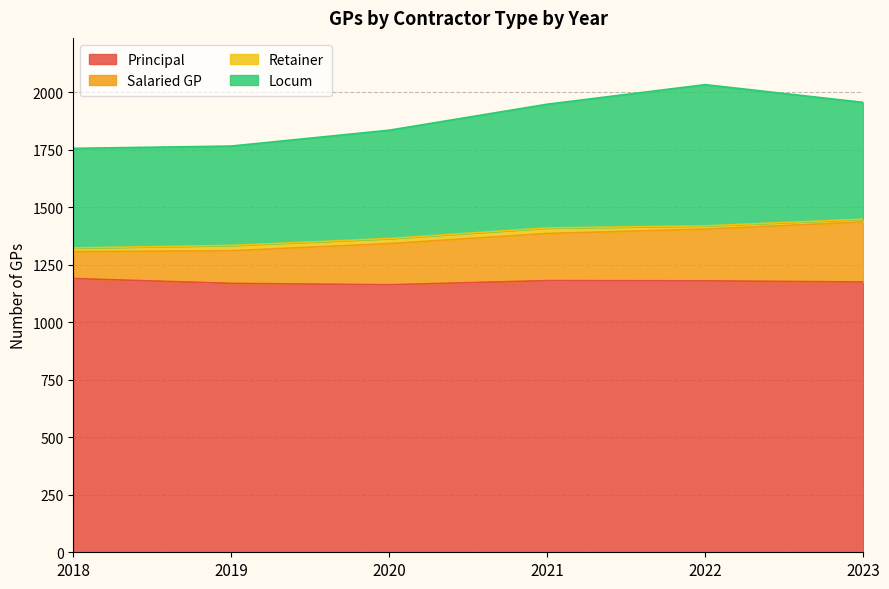

What is the difference between the maximum and minimum values in the Salaried GP series?

125